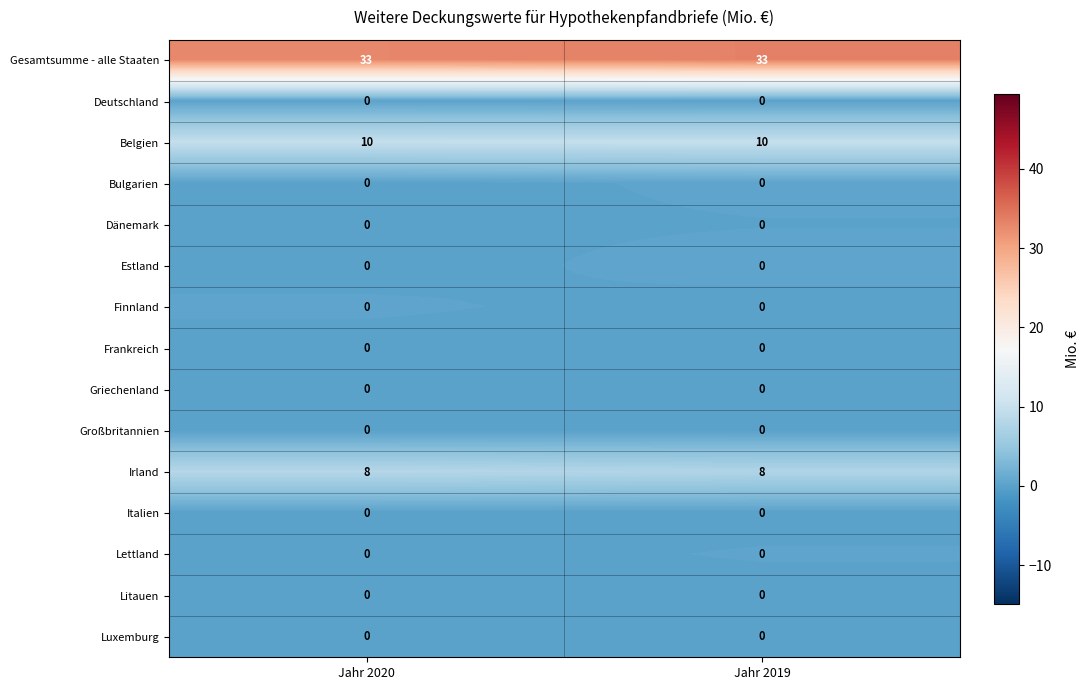

At how many categories does at least one series exceed 19?

2